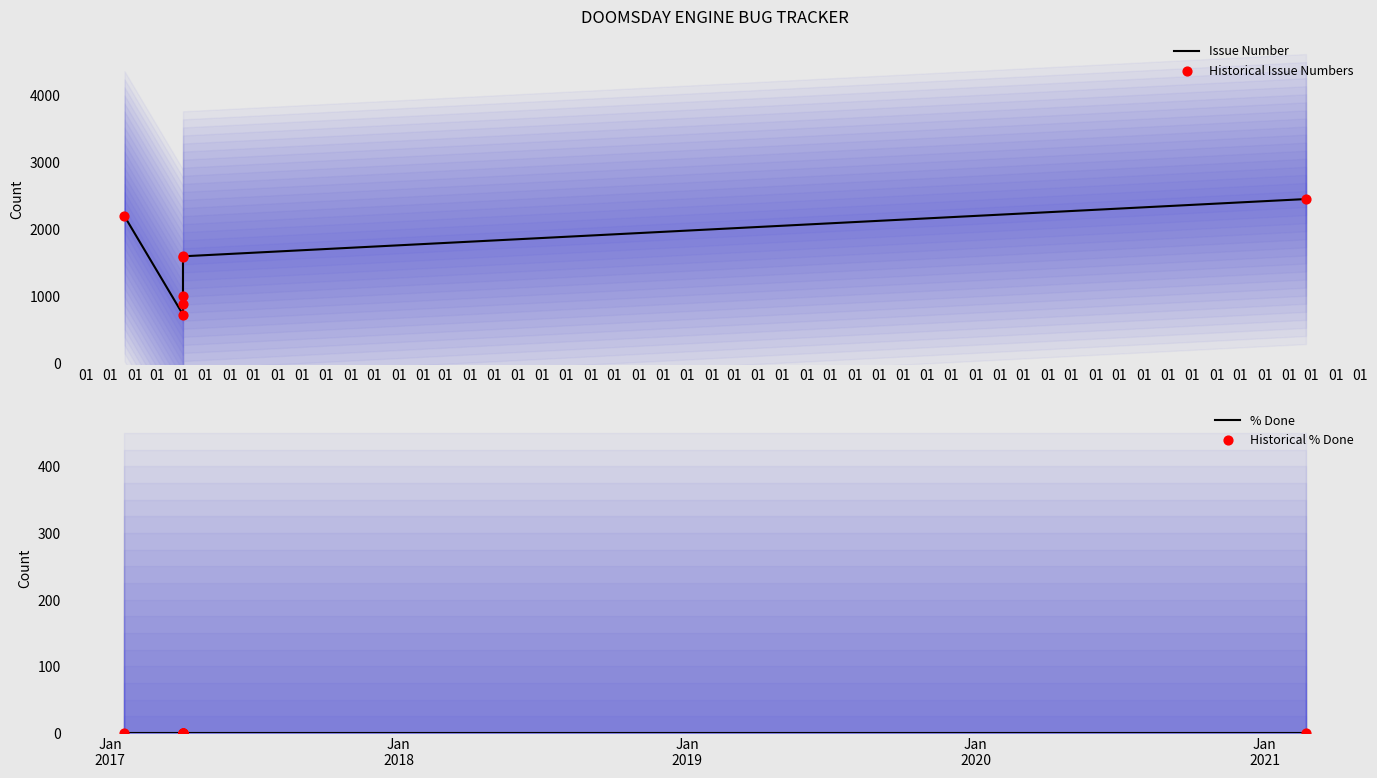

What are all the series names shown in the legend?

Issue Number, Historical Issue Numbers, % Done, Historical % Done